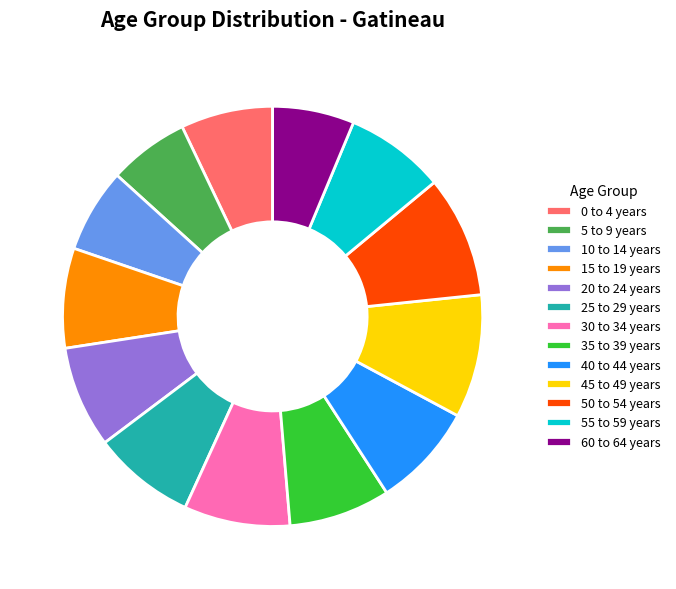

Approximately how many times larger is the value at 50 to 54 years compared to 0 to 4 years?

1.3